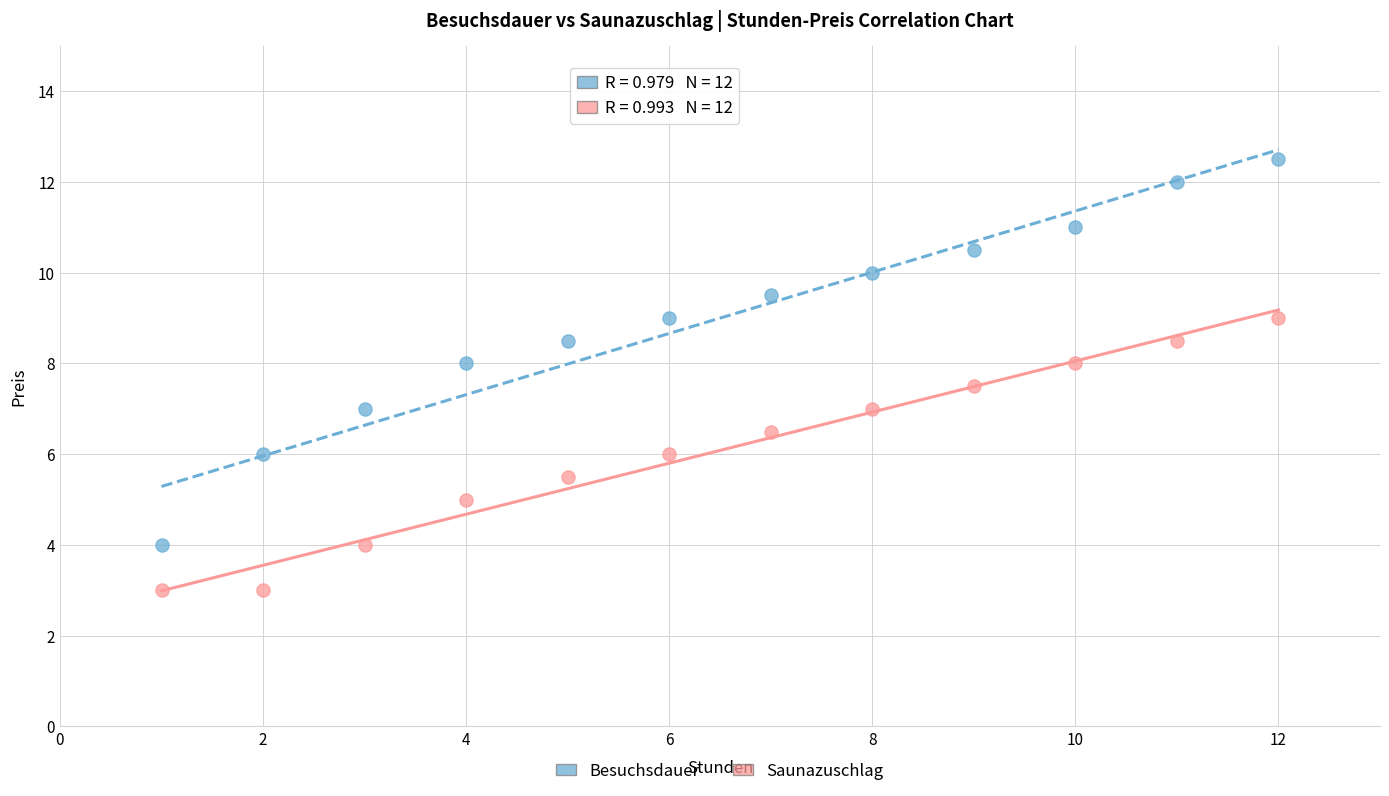

Which series reaches the minimum Y coordinate?

Saunazuschlag